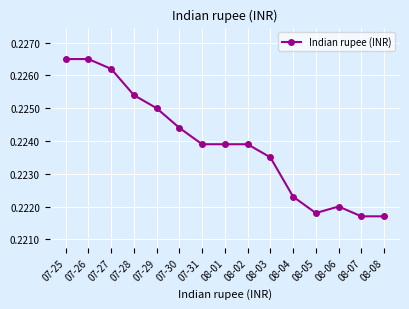

What is the label of the 12th point from the right?

07-28